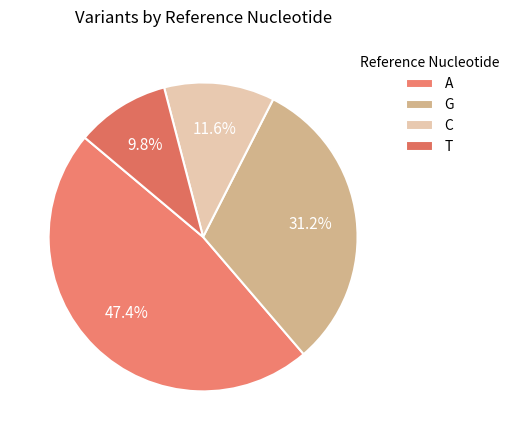

Combined, what portion of the pie is C and G?

42.8%